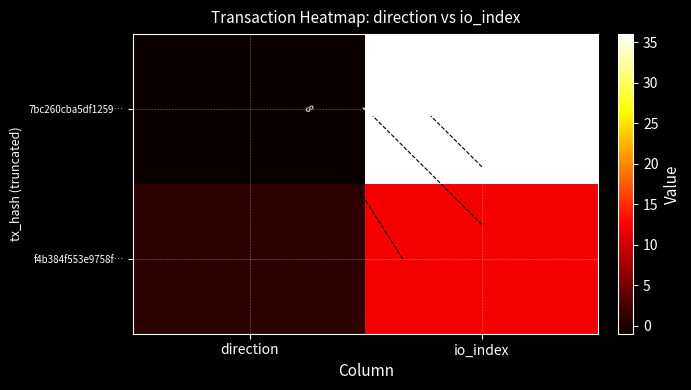

What is the sum of all 7bc260cba5df1259… values?

35